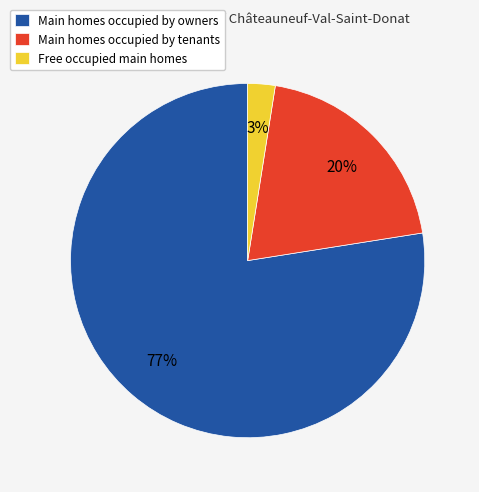

To the nearest percent, what is the average slice percentage?

33%